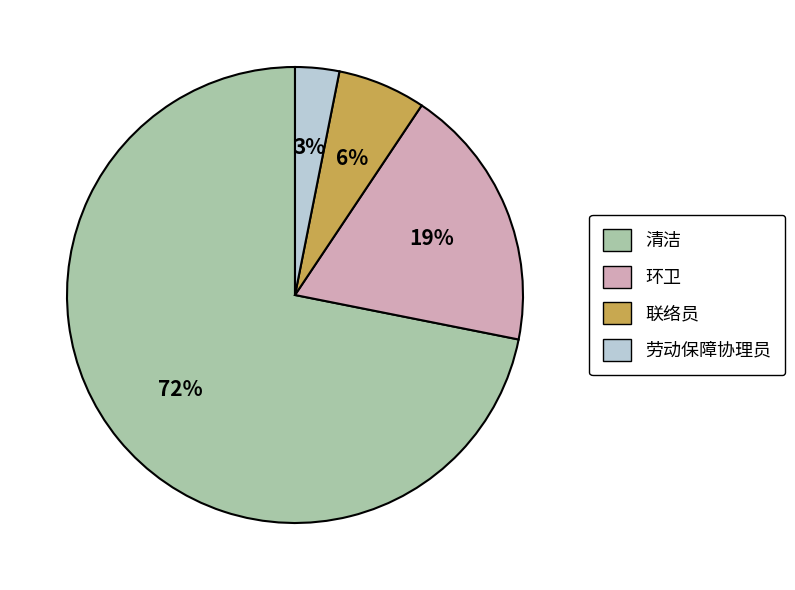

To the nearest percent, what is the average slice percentage?

25%